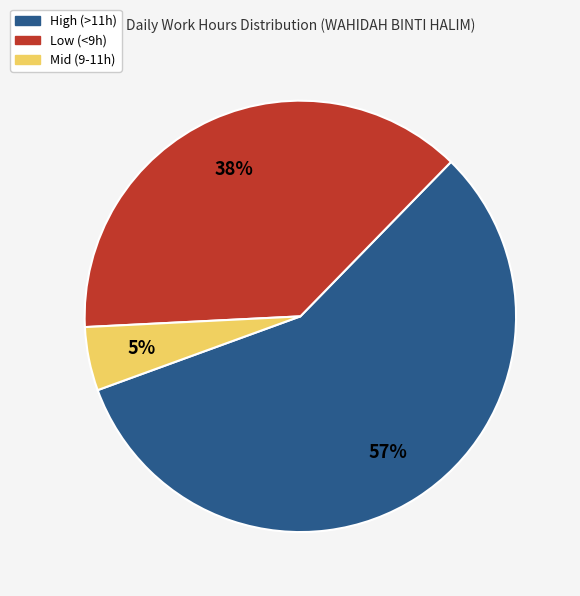

Does any single category account for the majority?

Yes